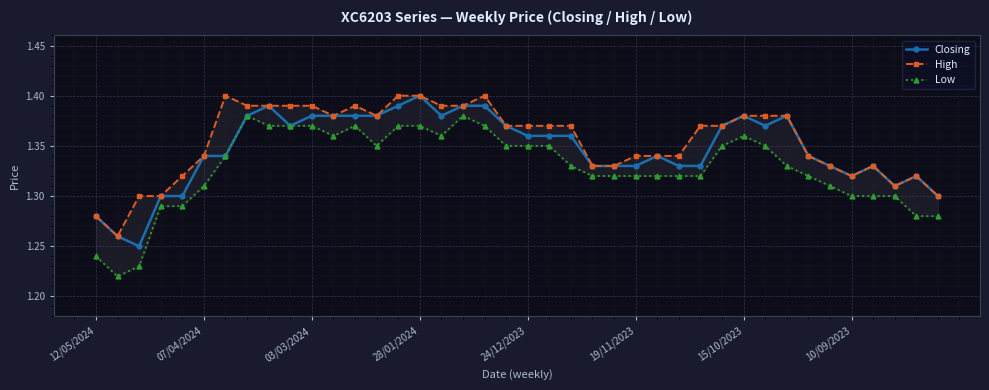

Which series has the widest spread of values?

Low